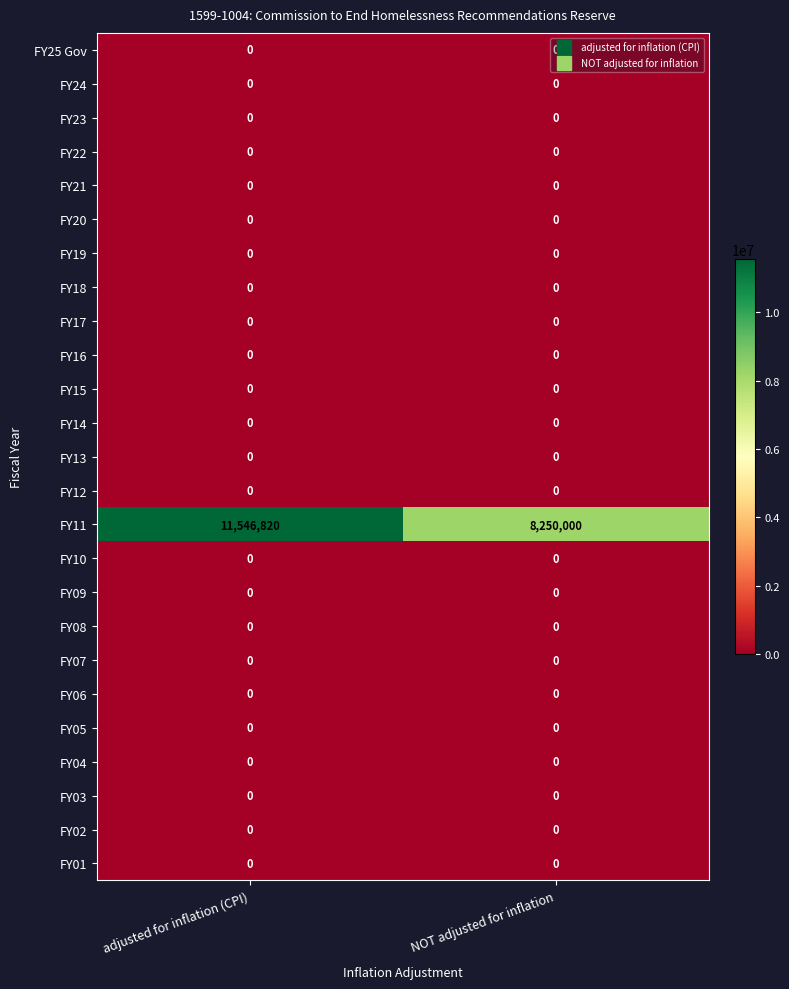

Between adjusted for inflation (CPI) and NOT adjusted for inflation, which series saw the biggest shift?

FY11